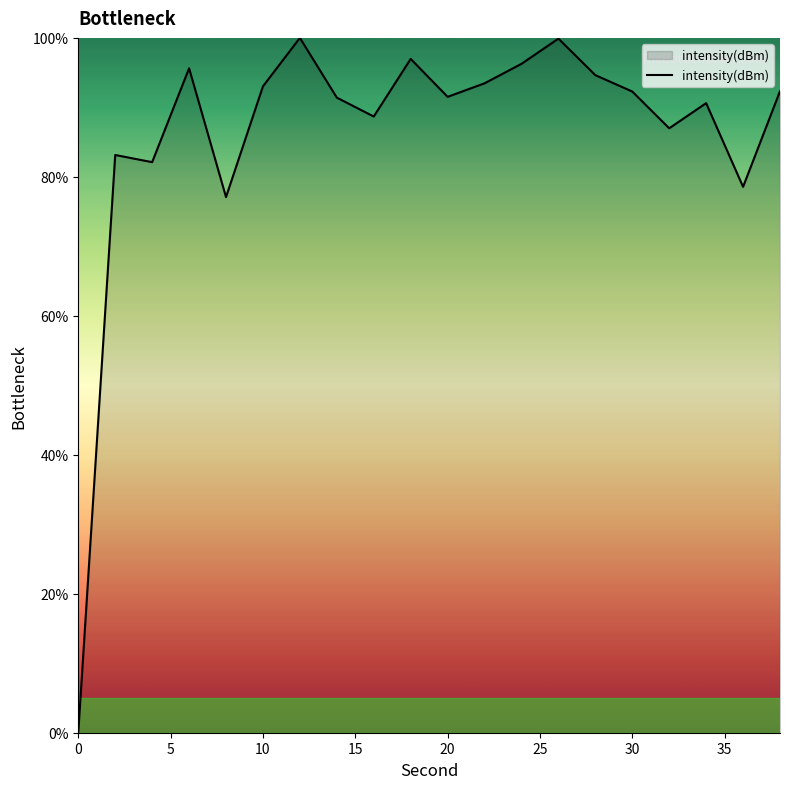

What is the greatest value displayed?

100.0